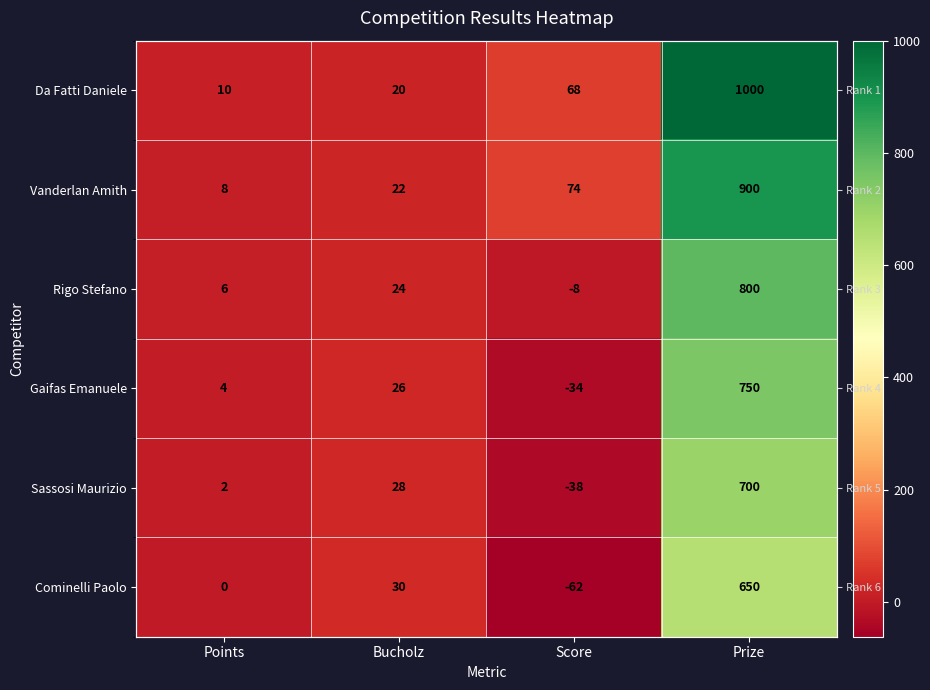

What is the difference between the second highest and minimum values in the Gaifas Emanuele series?

60